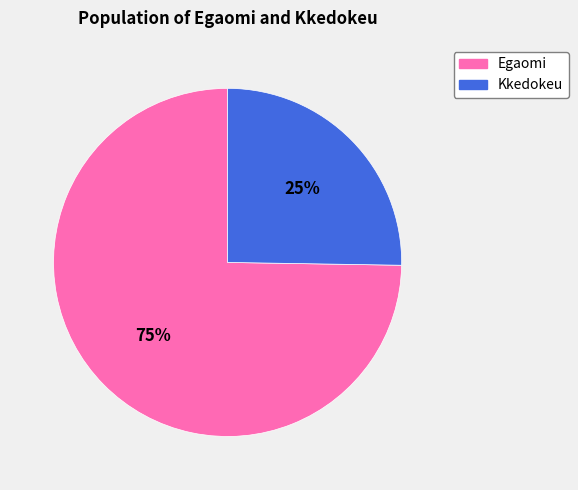

To the nearest percent, what portion does Egaomi represent?

75%